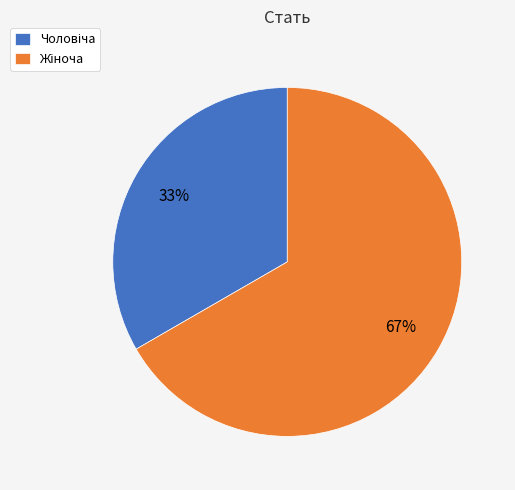

Does any single category account for the majority?

Yes